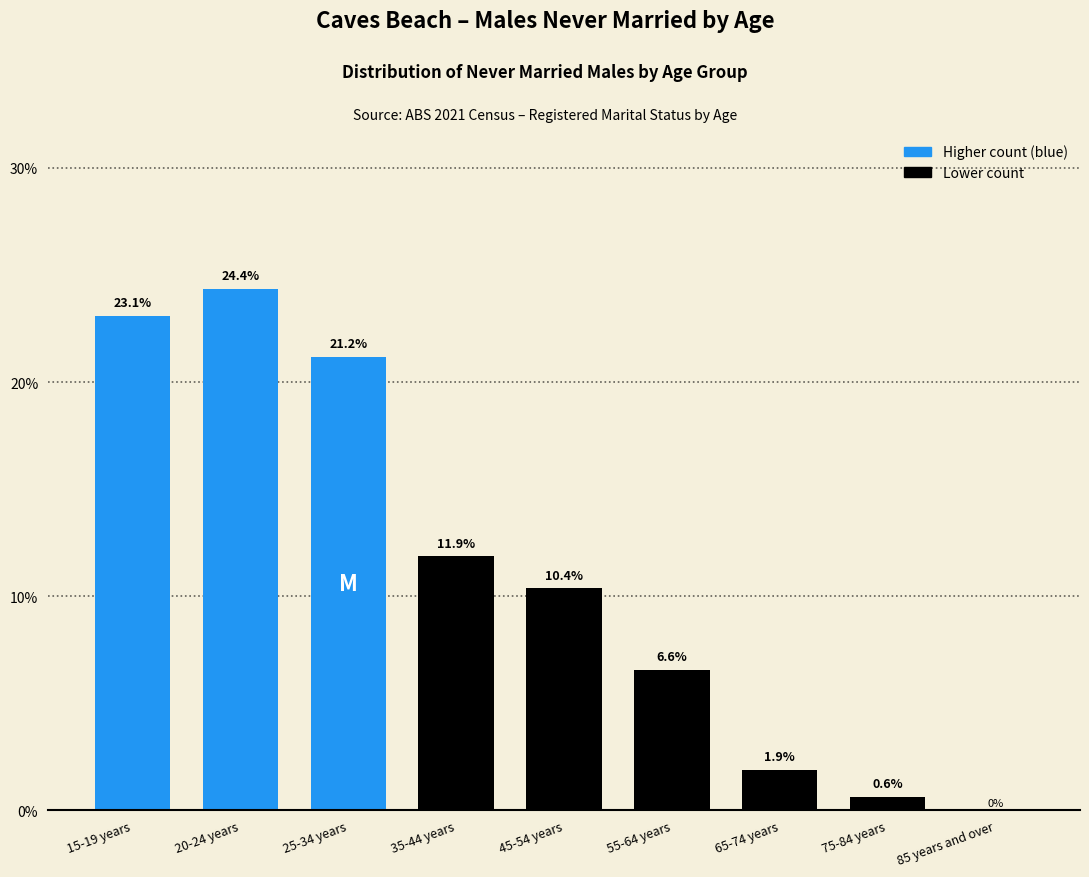

Reading right to left, transcribe all the data shown in this chart.

85 years and over=0.0	75-84 years=0.6	65-74 years=1.9	55-64 years=6.6	45-54 years=10.4	35-44 years=11.9	25-34 years=21.2	20-24 years=24.4	15-19 years=23.1